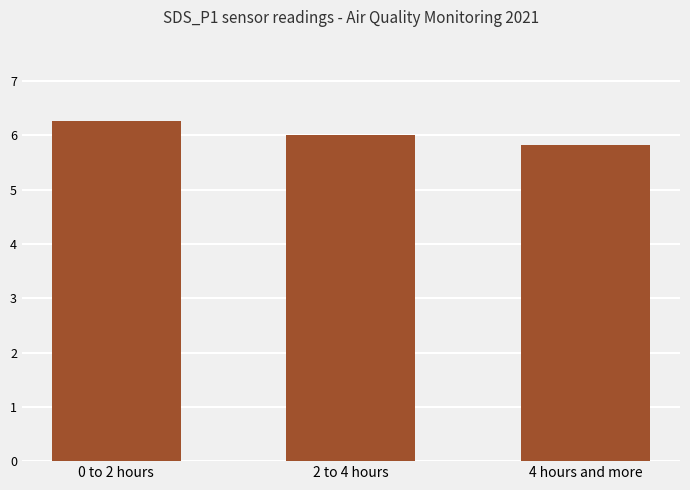

True or false: the data shows 6.3 at 0 to 2 hours.

True